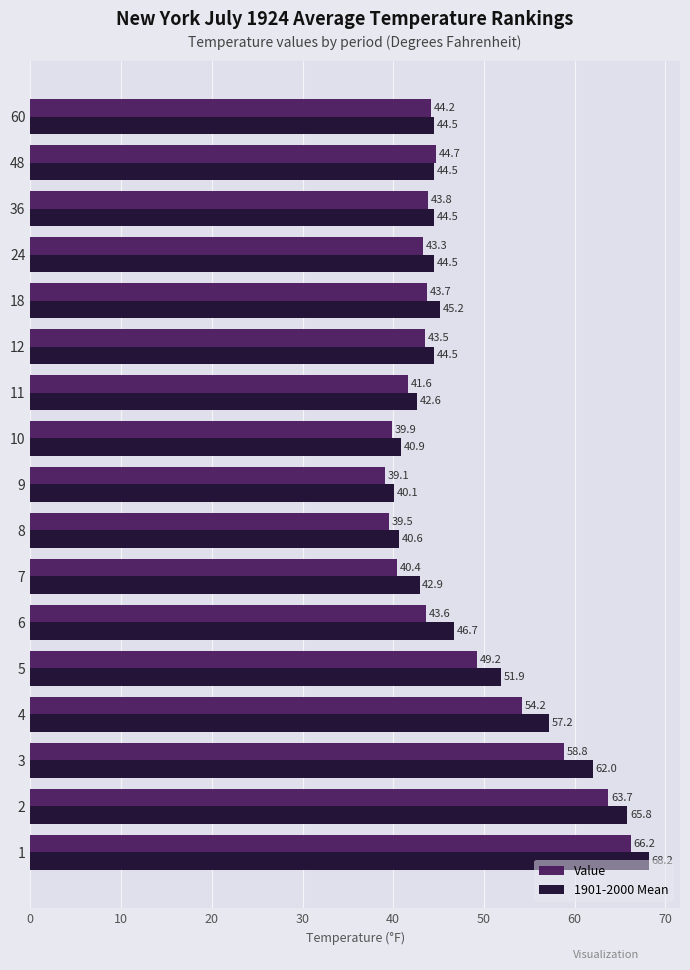

Is the value of 1901-2000 Mean at 24 greater than the value of Value at 18?

Yes